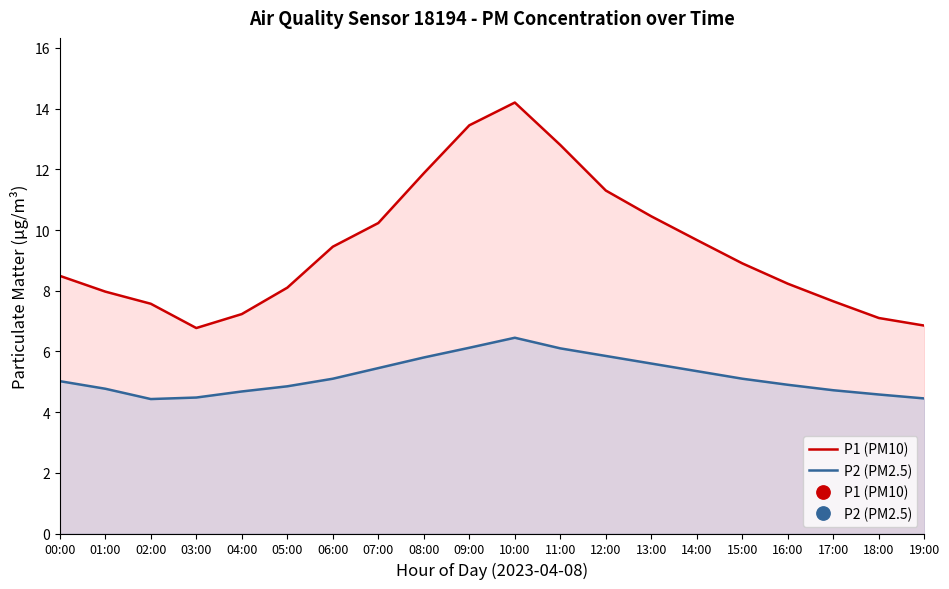

At which label is P2 (PM2.5) closest to 5?

00:00